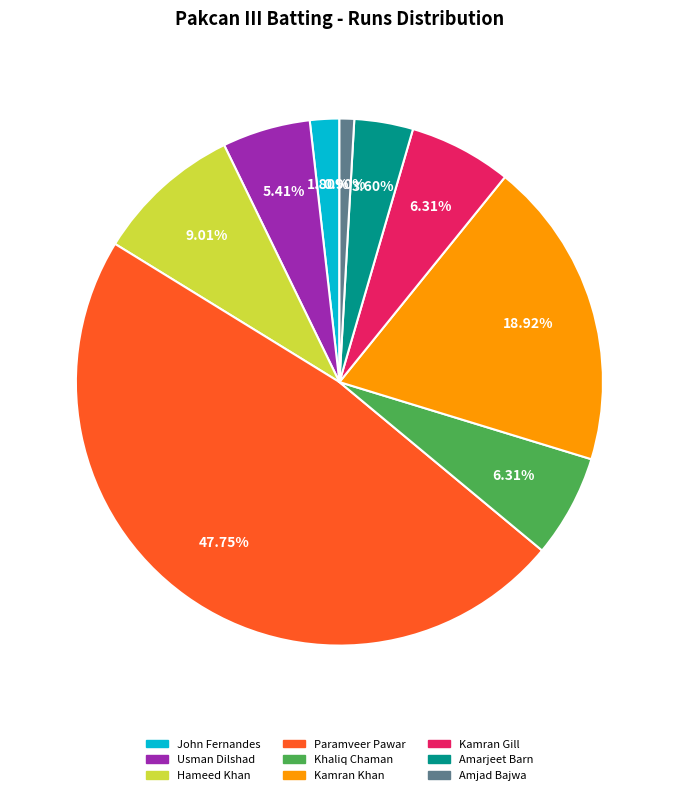

Is it true that Usman Dilshad is 1% of the pie?

False